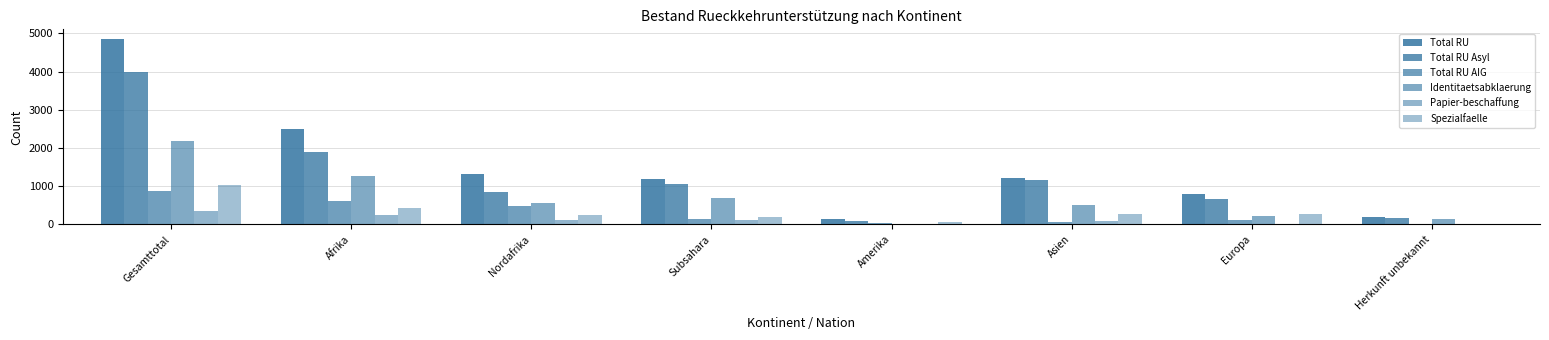

Count the number of categories in the chart.

8